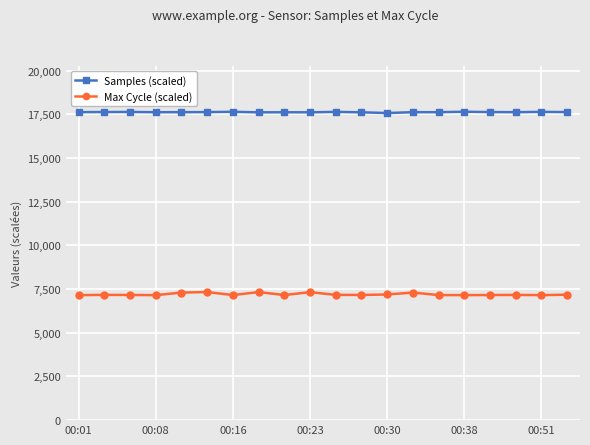

At how many categories does at least one series exceed 9336?

20